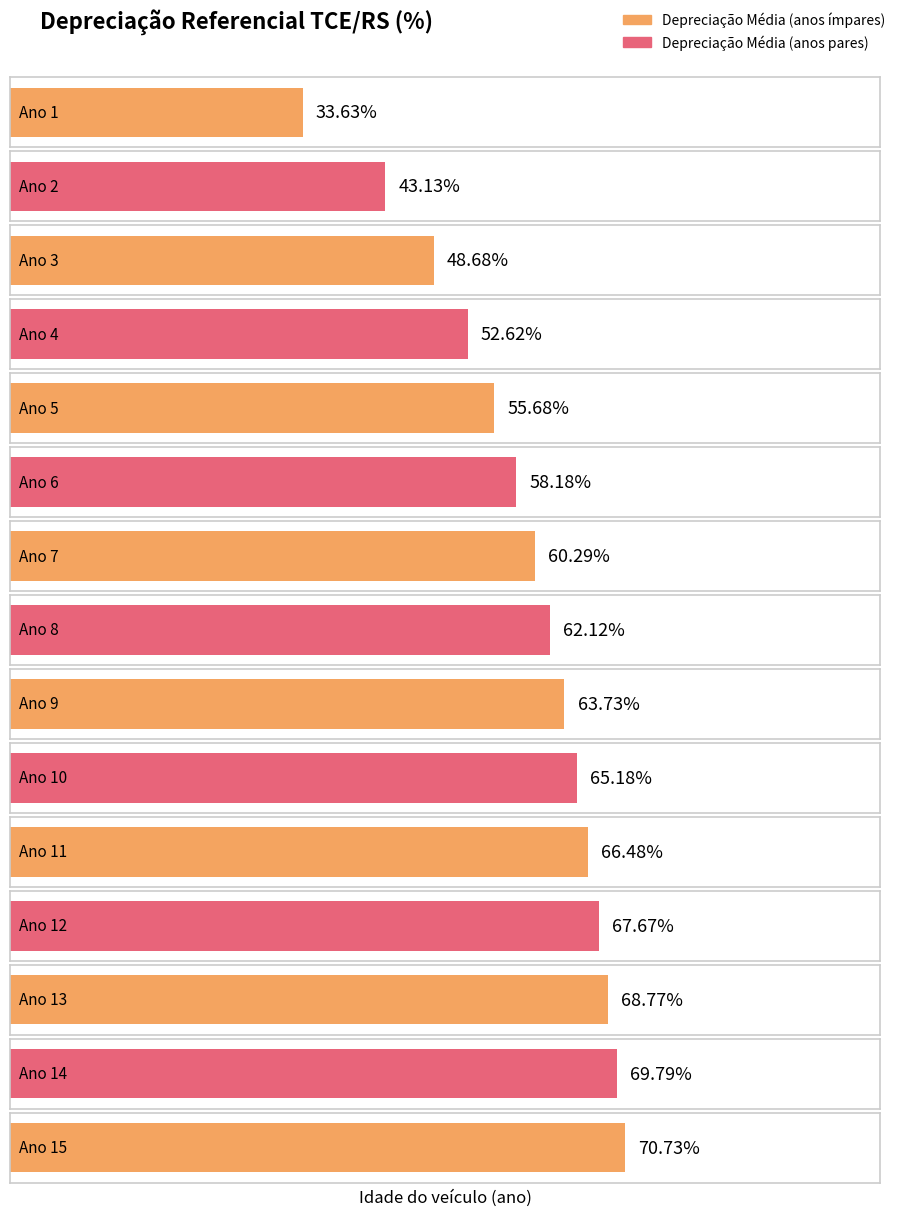

The value at 11 is 27.9. True or false?

False